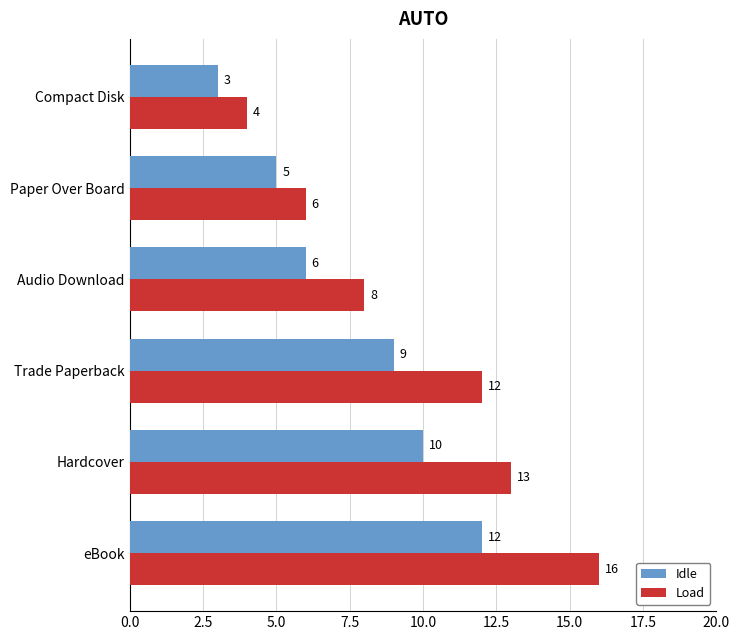

Is the value of Idle at eBook greater than the value of Load at Hardcover?

No